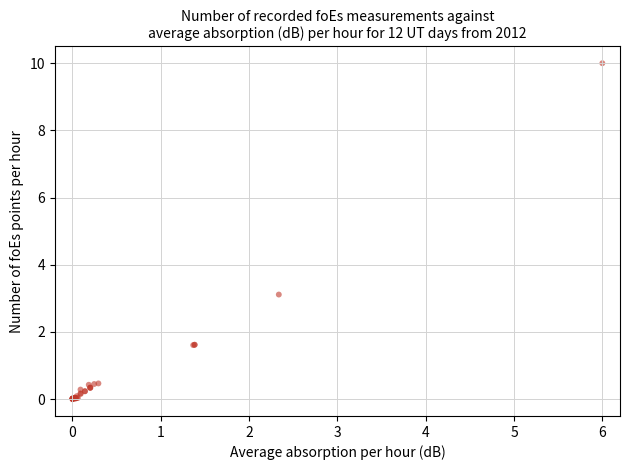

What Y value in the scatter plot is closest to 5?

3.1